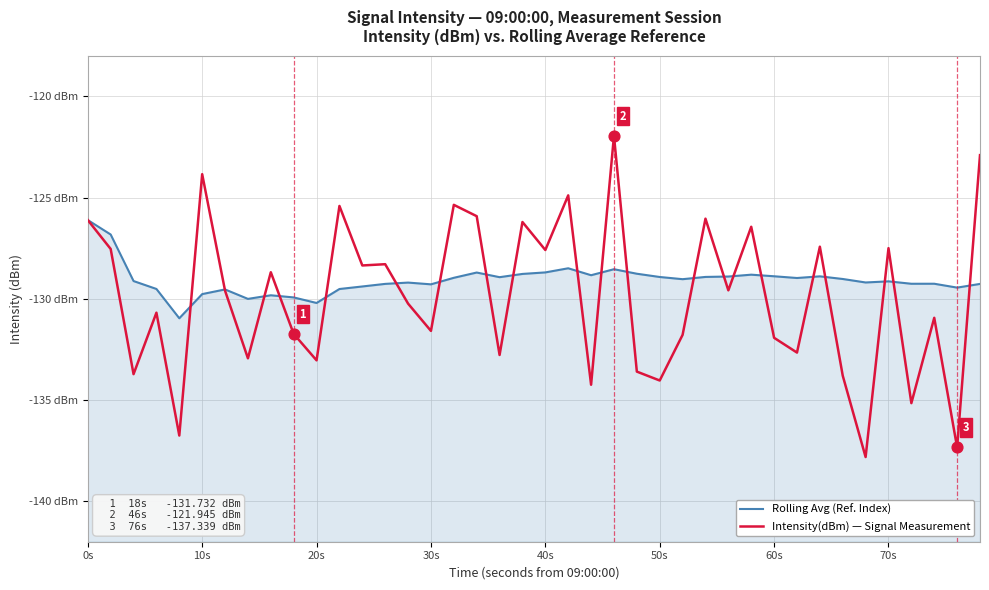

Which series contains the highest Y value?

Intensity(dBm) — Signal Measurement